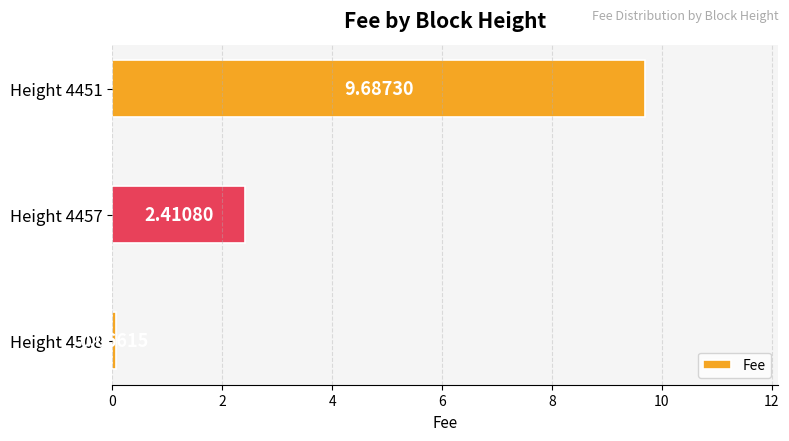

What is the change in value from Height 4457 to Height 4451?

+7.3